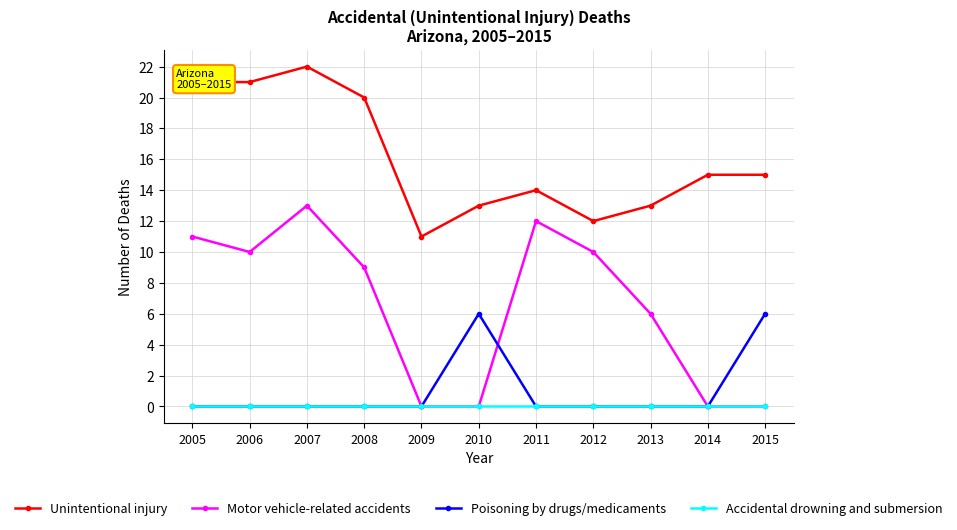

In Poisoning by drugs/medicaments, how many points are higher than both neighbors (excluding endpoints)?

1